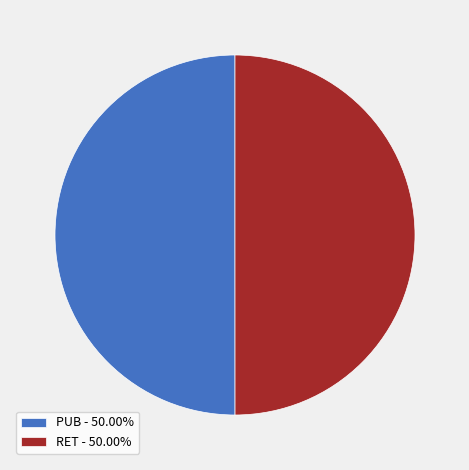

Combined, do PUB - 50.00% and RET - 50.00% account for over 50%?

Yes